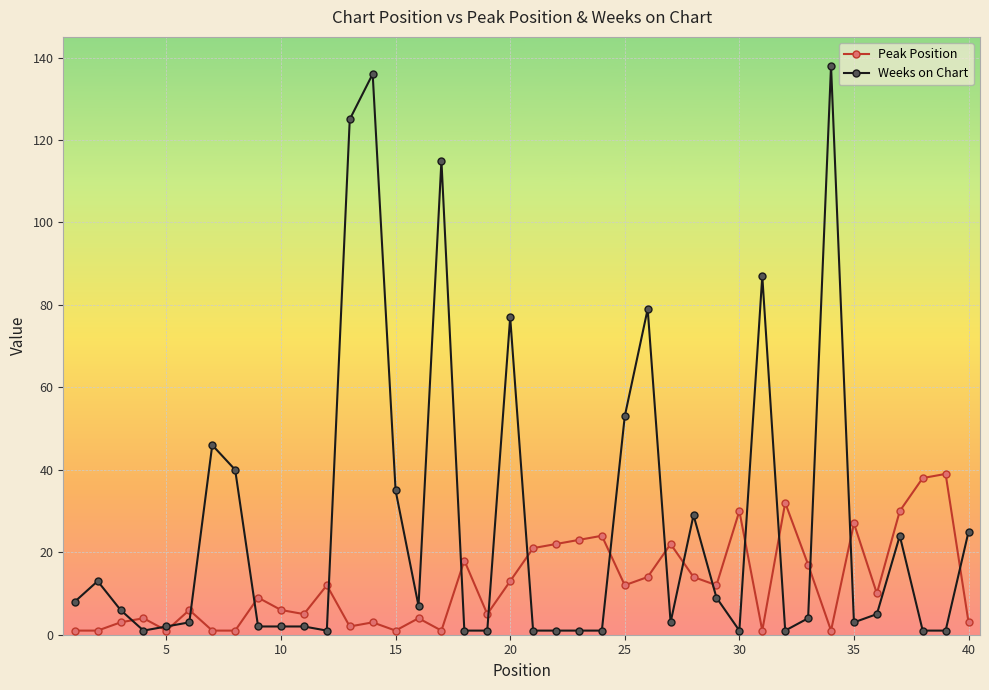

Which series has the largest total across all categories?

Weeks on Chart